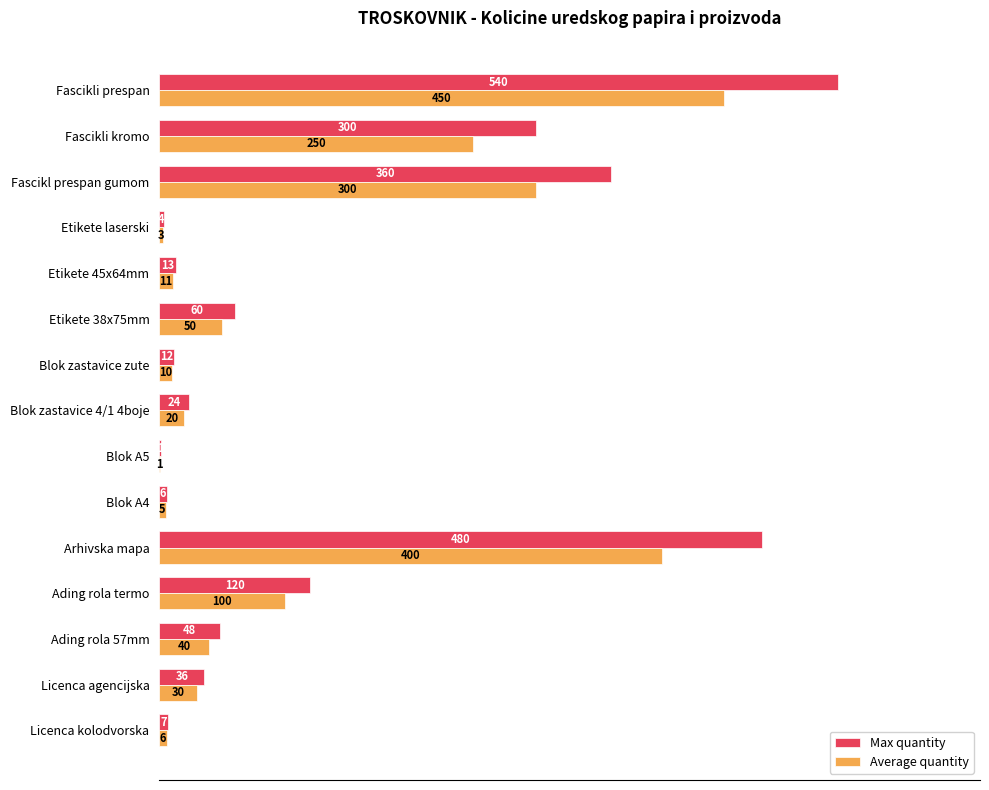

What are all the series names shown in the legend?

Max quantity, Average quantity